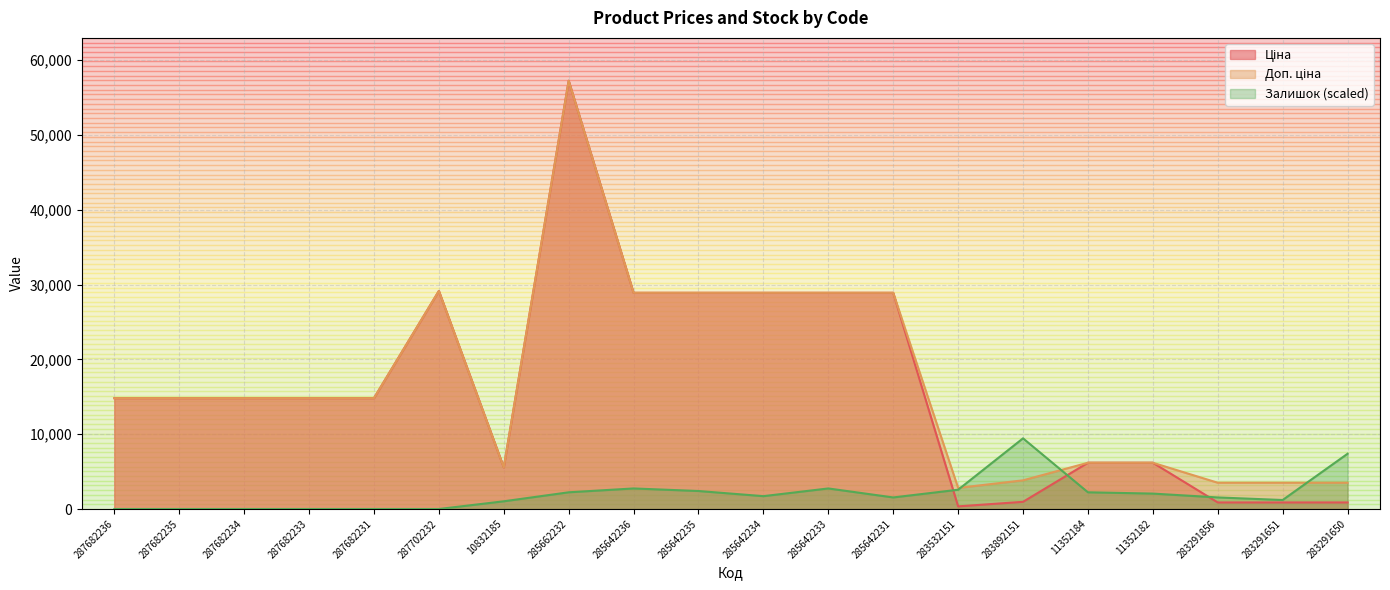

What is the value of the Доп. ціна point at the 20th from the left?

3511.9